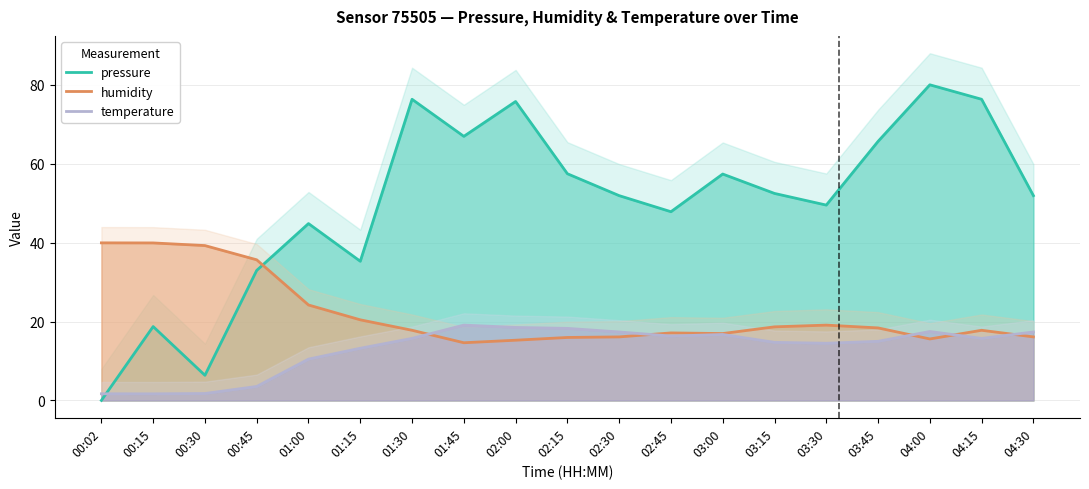

What is the sum of all temperature values?

249.0